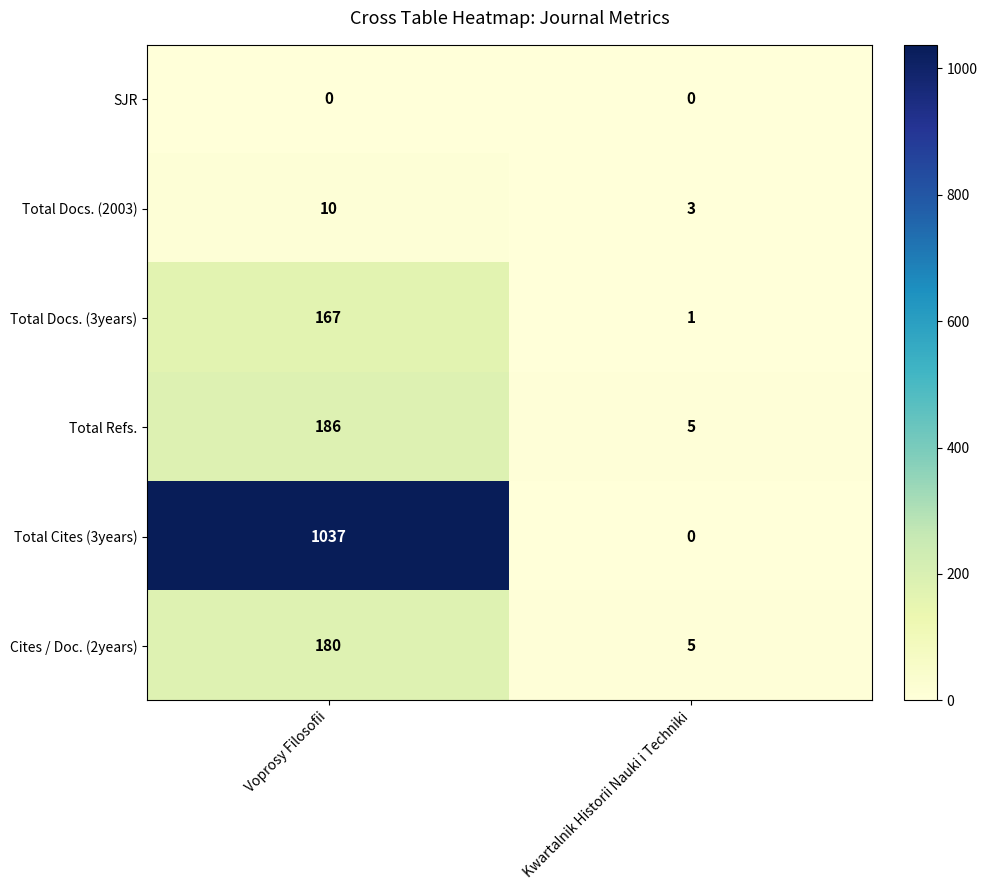

What is the difference between the Total Docs. (2003) values at Kwartalnik Historii Nauki i Techniki and Voprosy Filosofii?

7